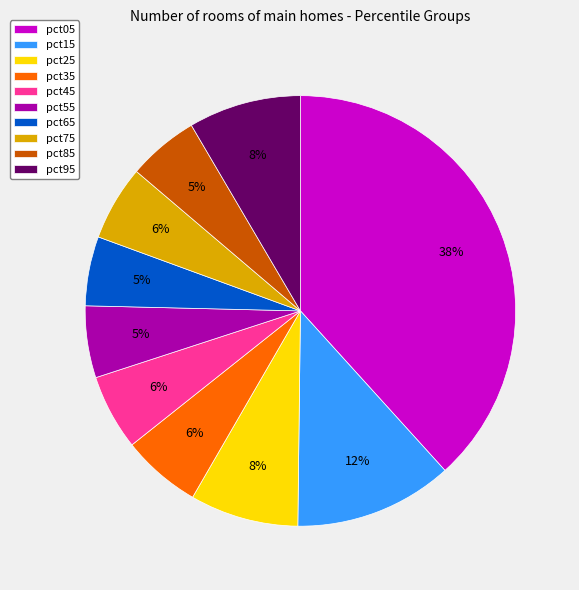

Does pct45 represent more than half of the total?

No